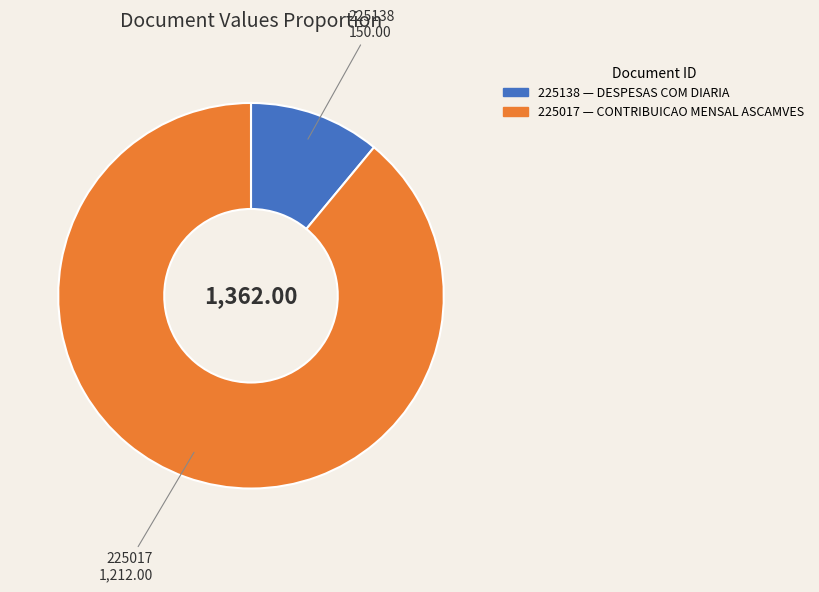

Rank the categories by value from highest to lowest.

225017, 225138